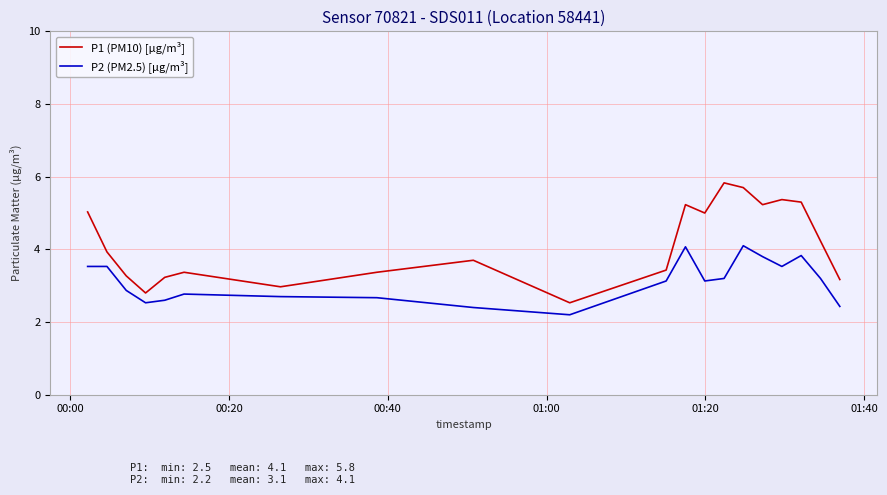

Which series has the largest total across all categories?

P1 (PM10) [µg/m³]